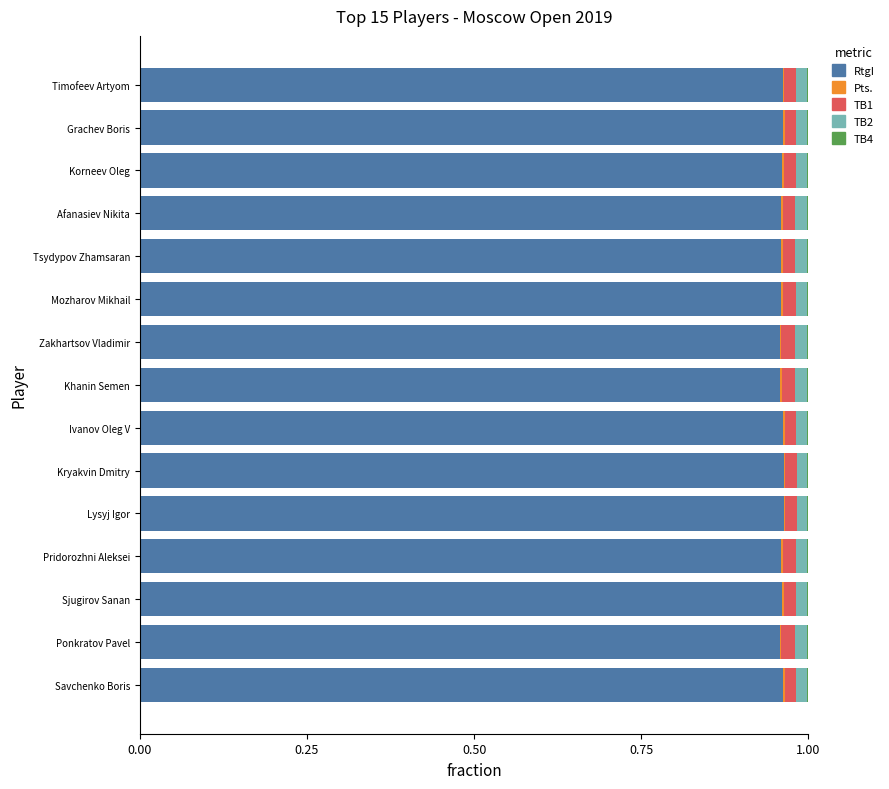

The RtgI series shows 1.5 at Timofeev Artyom. True or false?

False